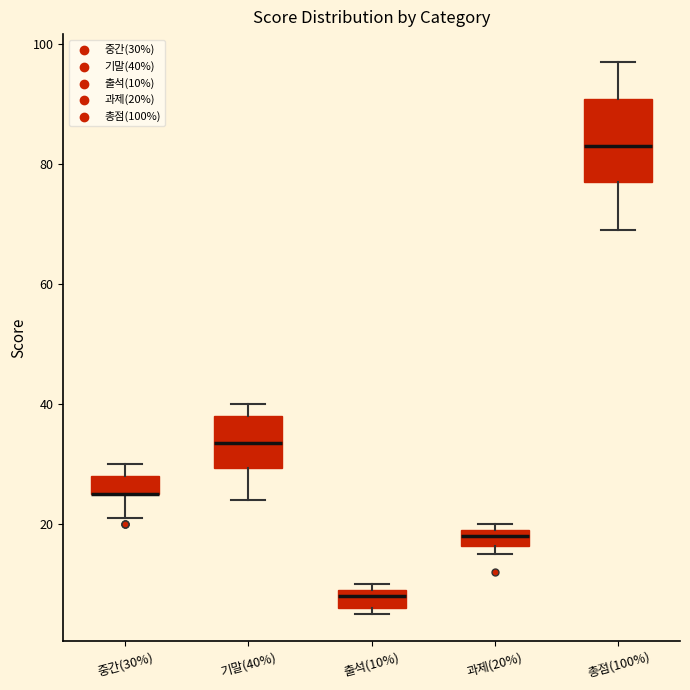

Where is the lower edge of the box for 기말(40%) on the y-axis? The values are not printed on the chart, so give them approximately, as read against the axis.

30